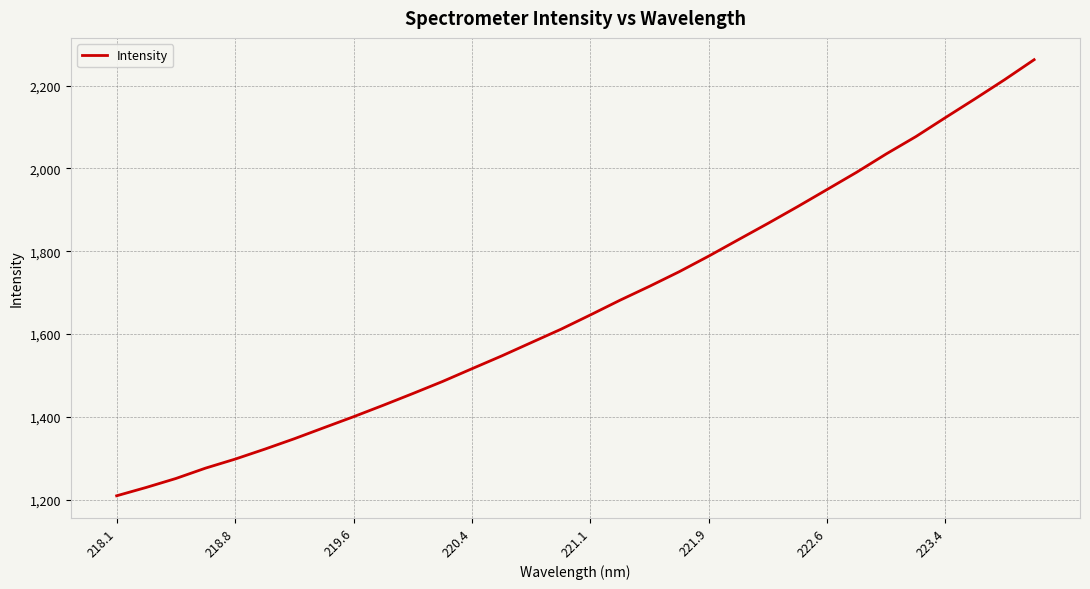

What is the difference between the maximum and minimum values?

1053.2